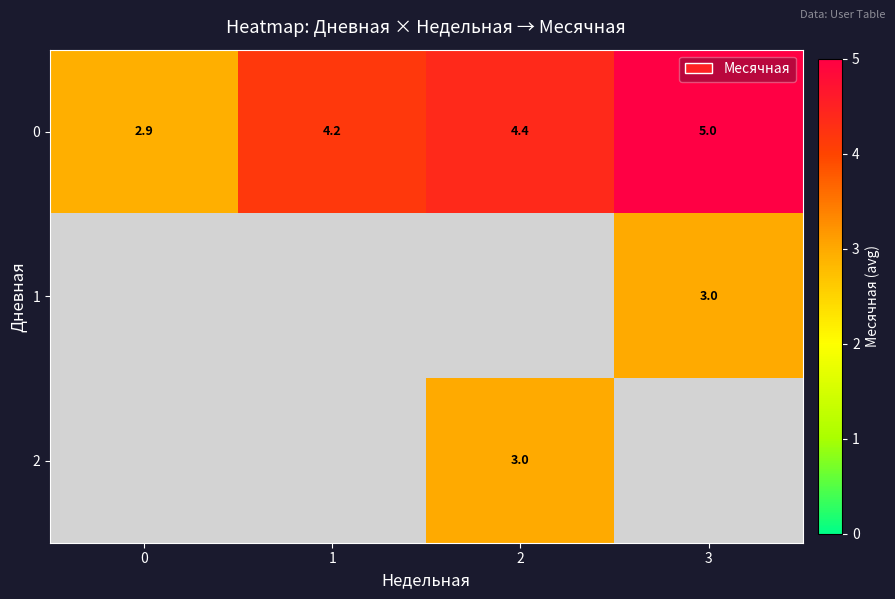

What is the spread (max minus min) of values at 3?

2.0